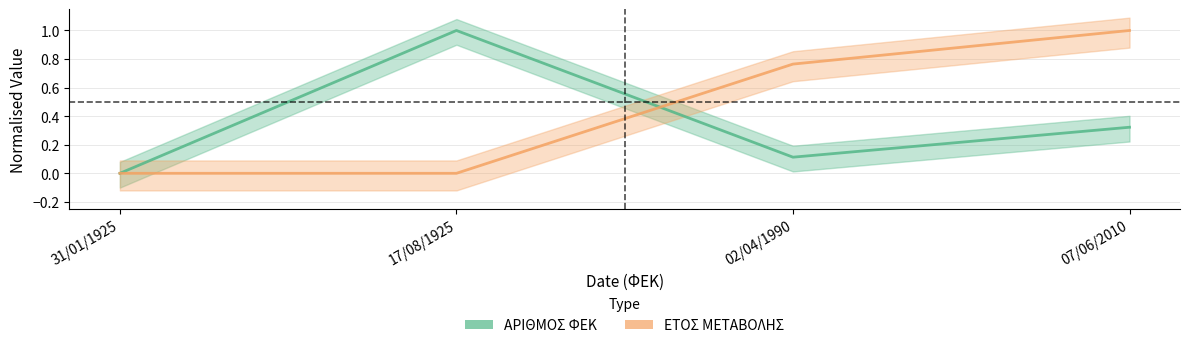

What is the difference between the highest and lowest values at 02/04/1990?

0.7